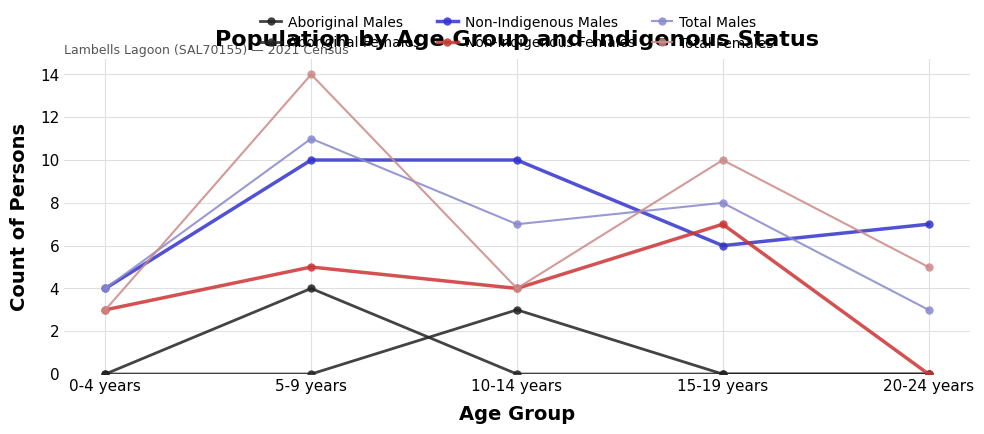

Count the number of categories in the chart.

5